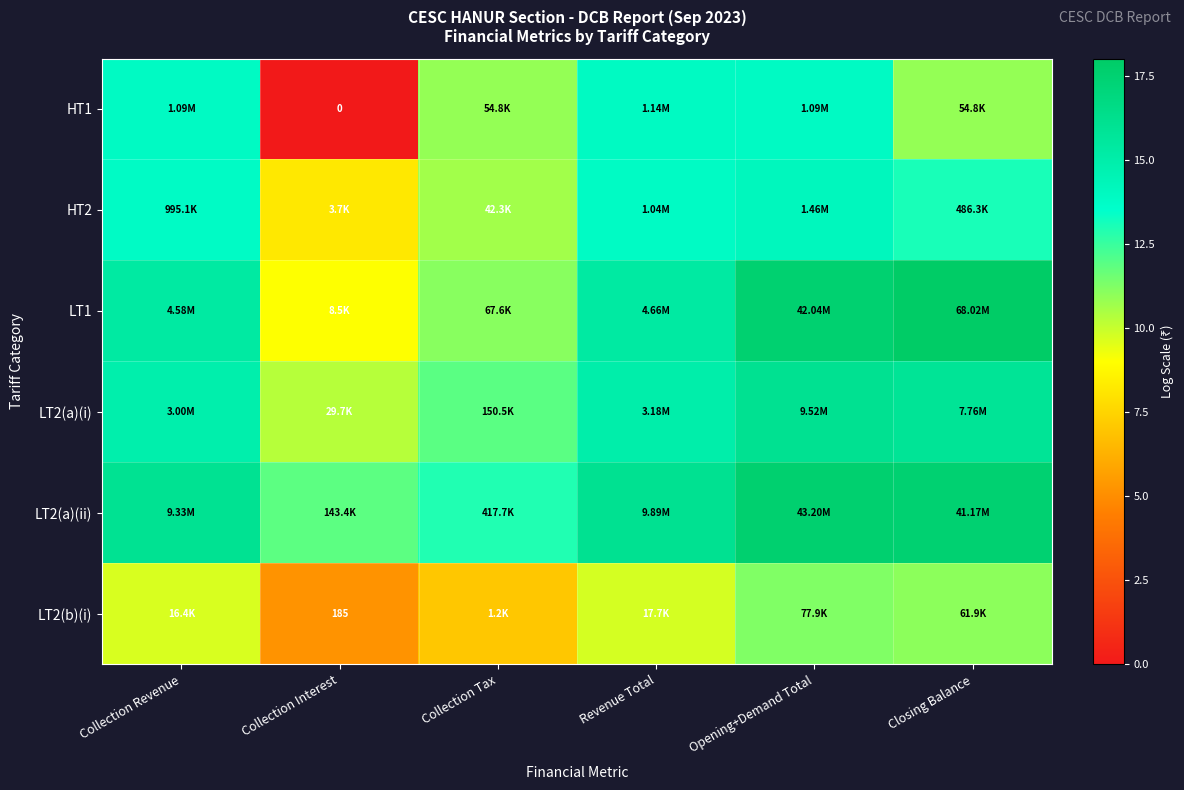

How many values in the HT1 series exceed 13?

3